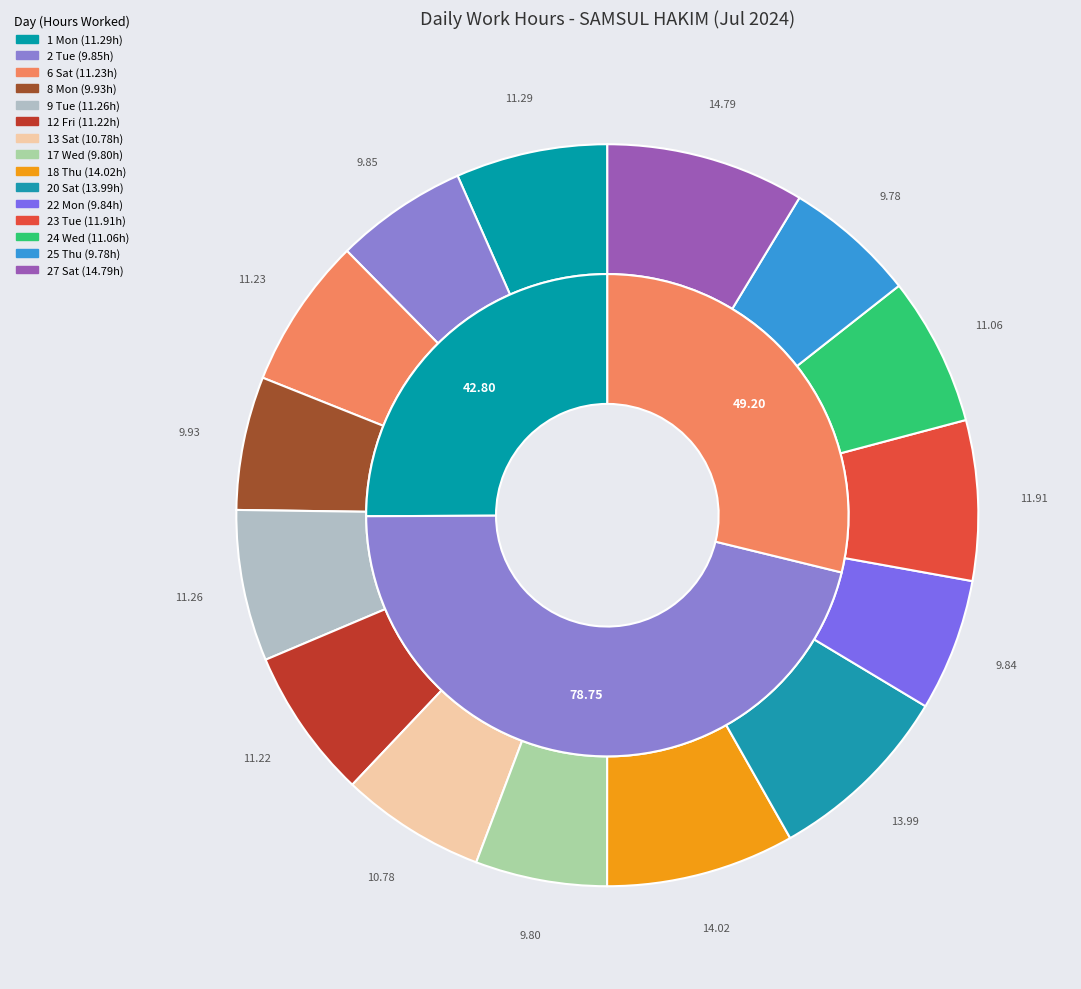

What percentage is NOT represented by 22 Mon?

94.2%